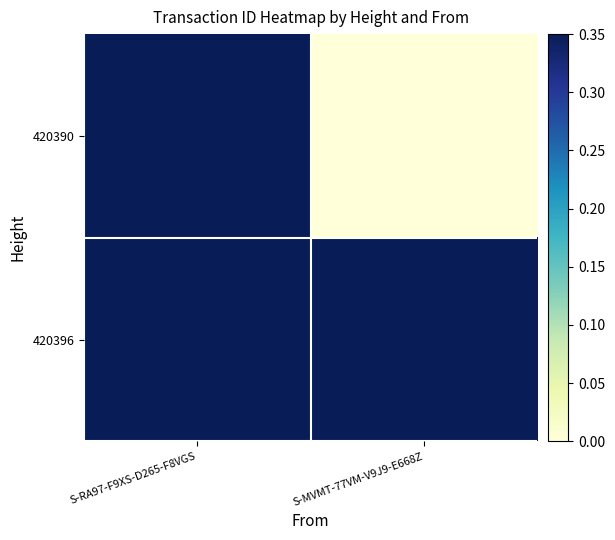

Rank the series at S-RA97-F9XS-D265-F8VGS from highest to lowest value.

420396, 420390